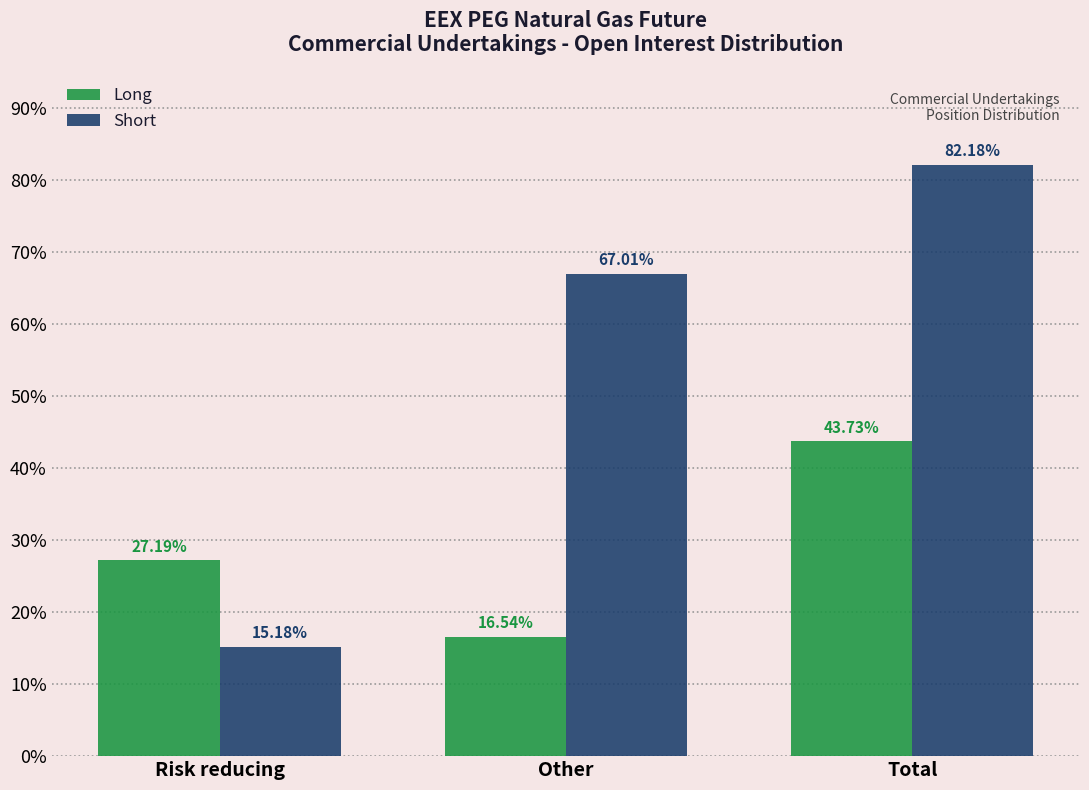

At which label does Short first exceed 67?

Other